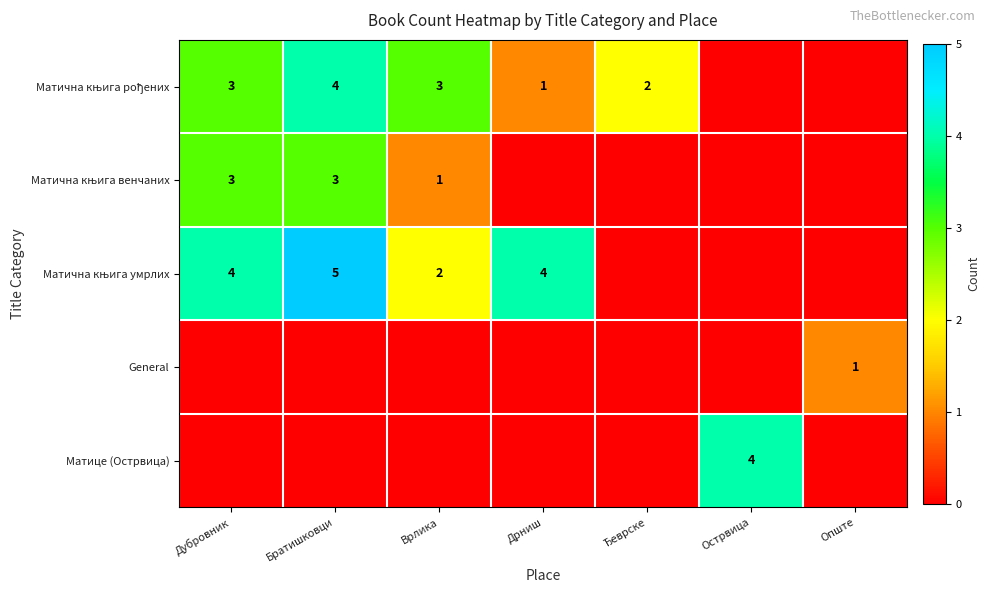

Which series has the largest range (max minus min)?

Матична књига умрлих